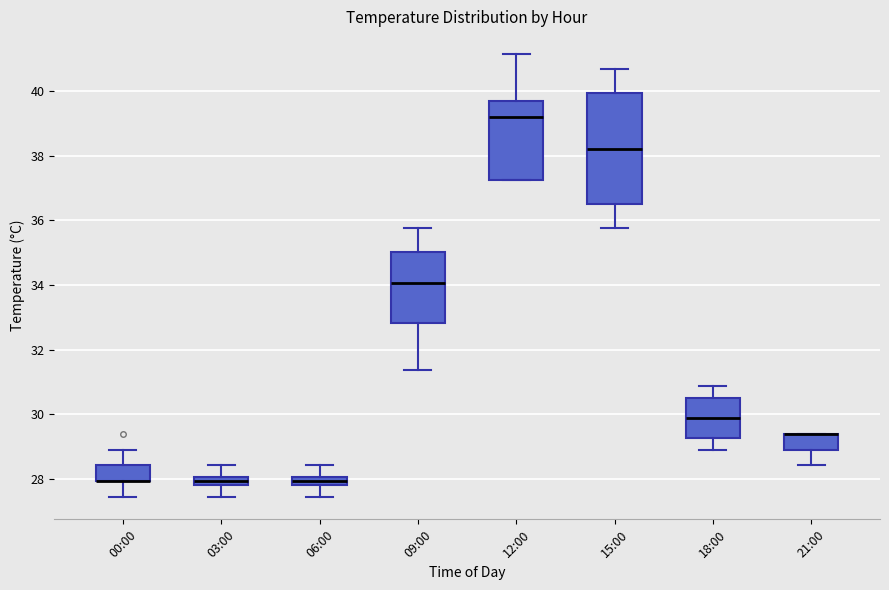

Where does the lower whisker of the box for 09:00 end on the y-axis? The values are not printed on the chart, so give them approximately, as read against the axis.

31.4